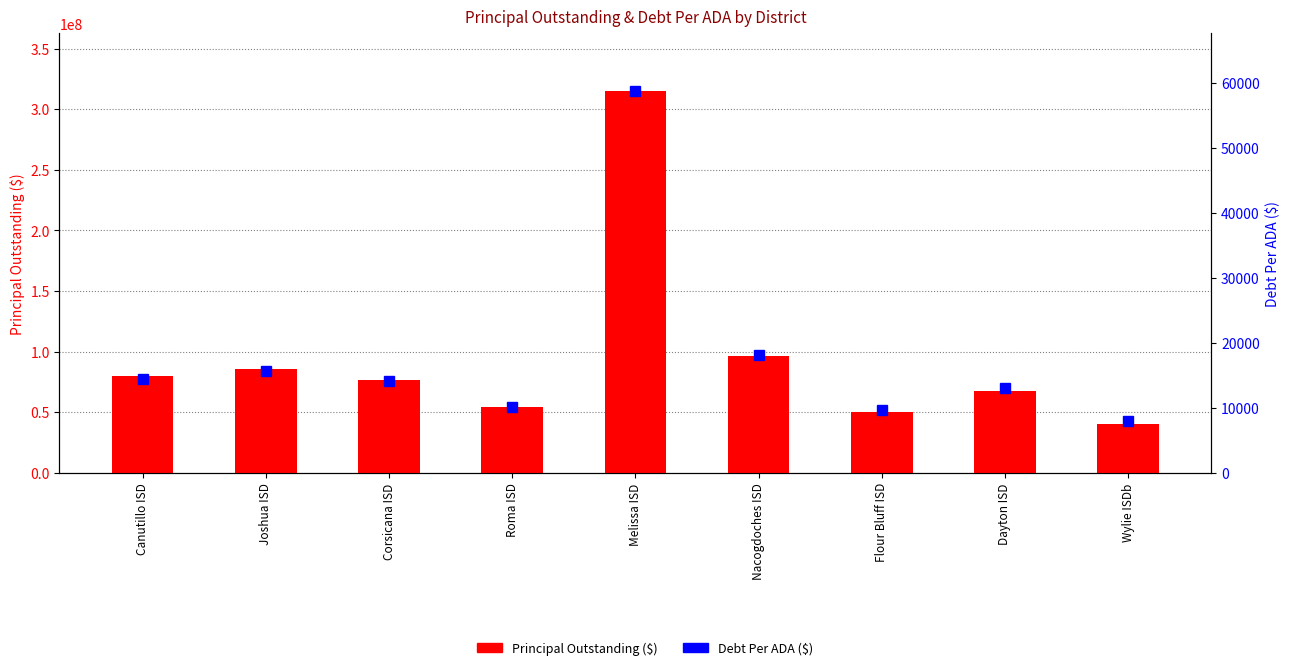

What value does the Principal Outstanding ($) series have at Roma ISD?

54660000.0